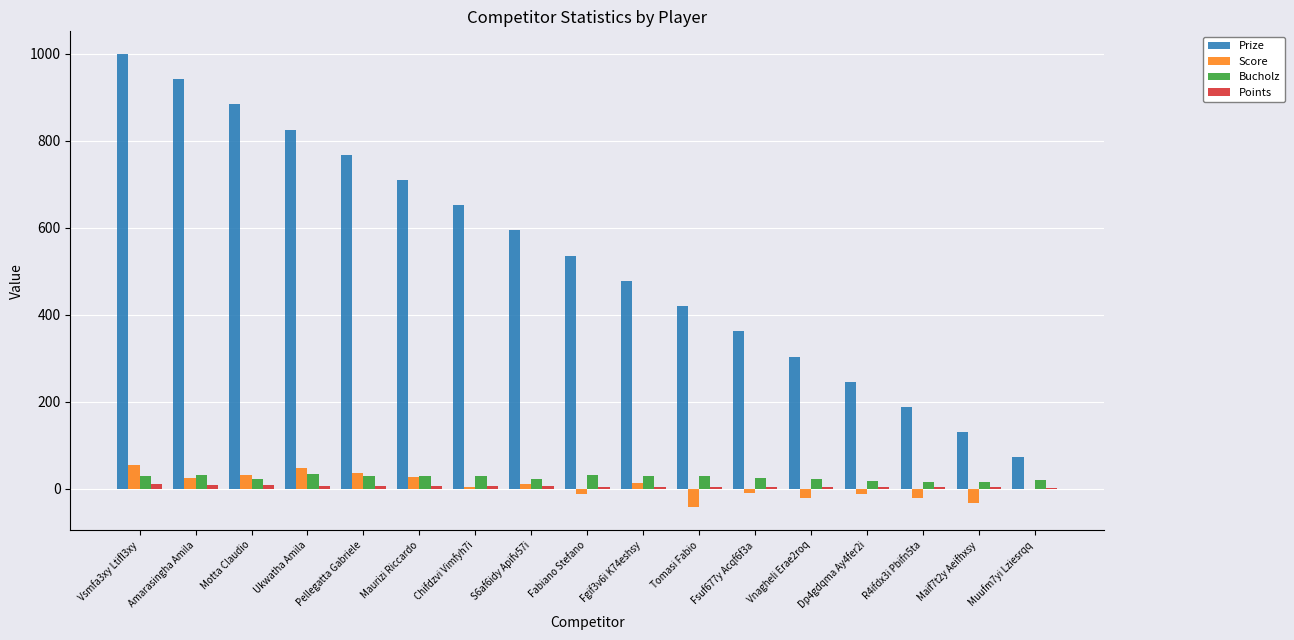

What is the average value of the Prize series?

536